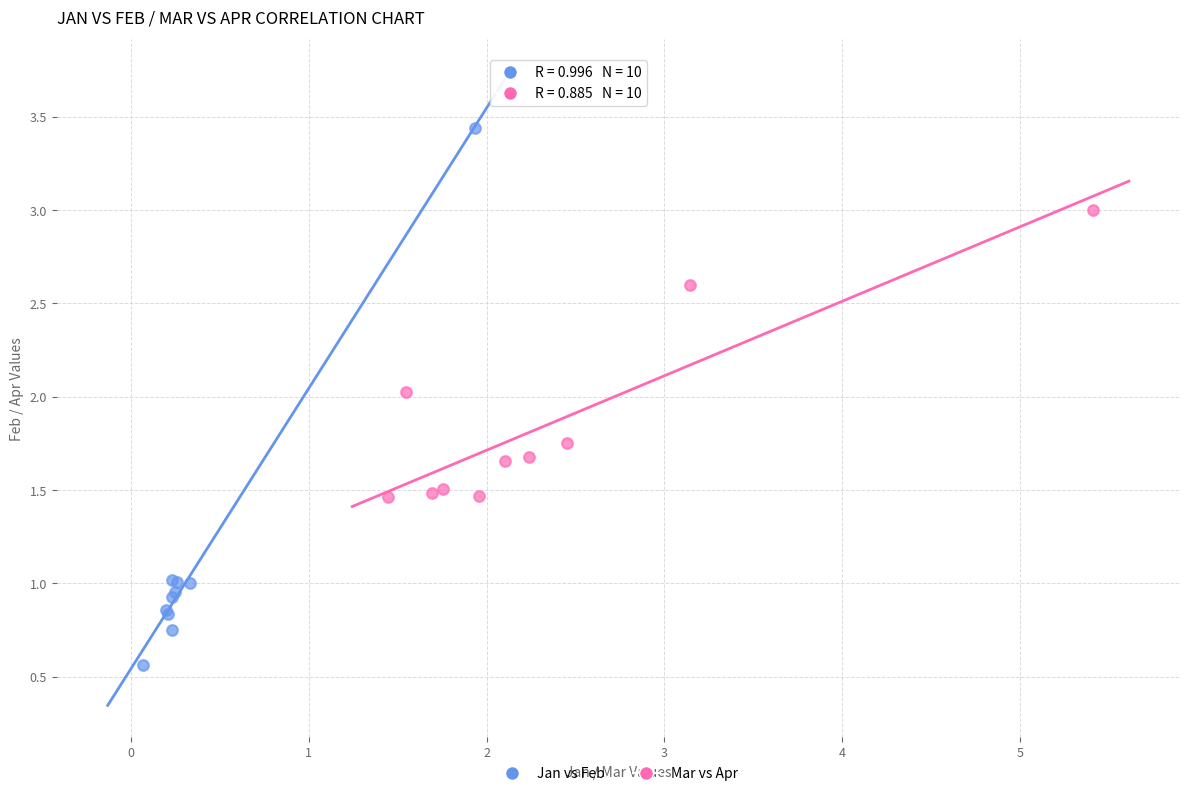

Which series reaches the maximum Y coordinate?

Jan vs Feb